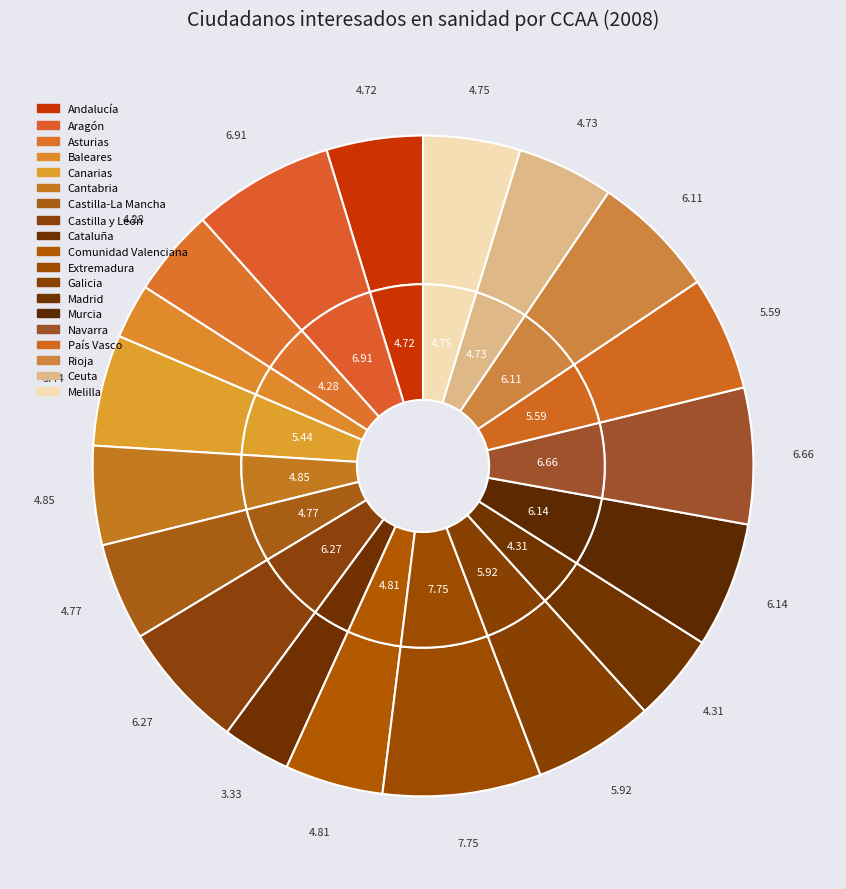

Which category has the biggest portion of the pie?

Extremadura